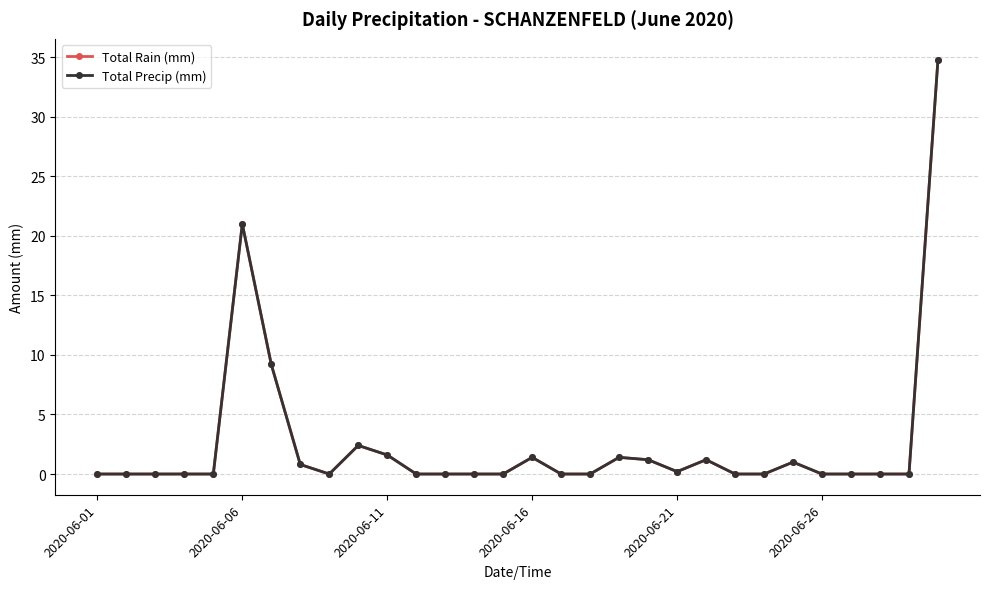

At which category does the chart reach its peak across all series?

29